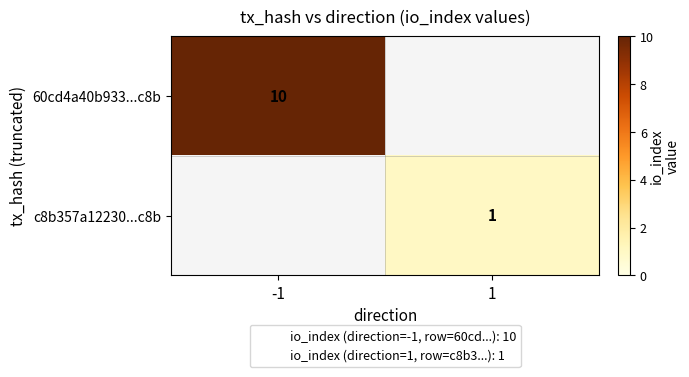

True or false: c8b357a12230...c8b has a value of 2 at 1.

False